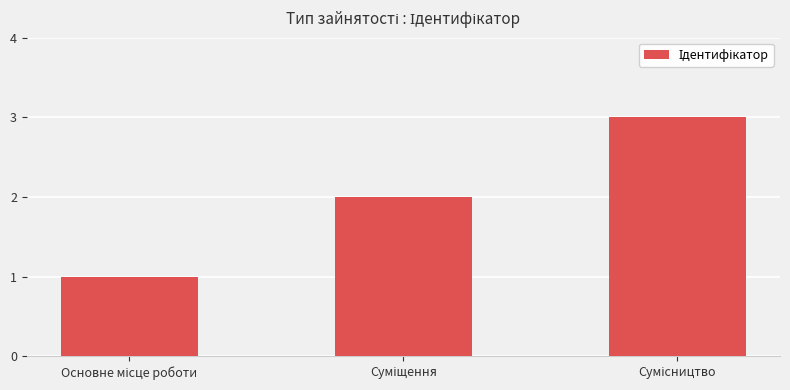

What is the greatest value displayed?

3